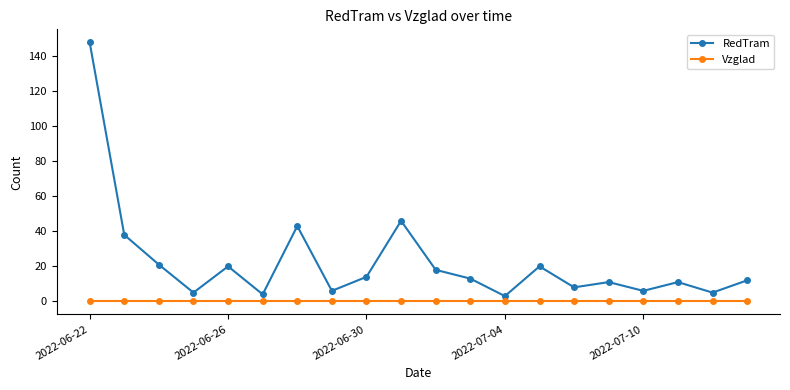

Which series has the largest range (max minus min)?

RedTram